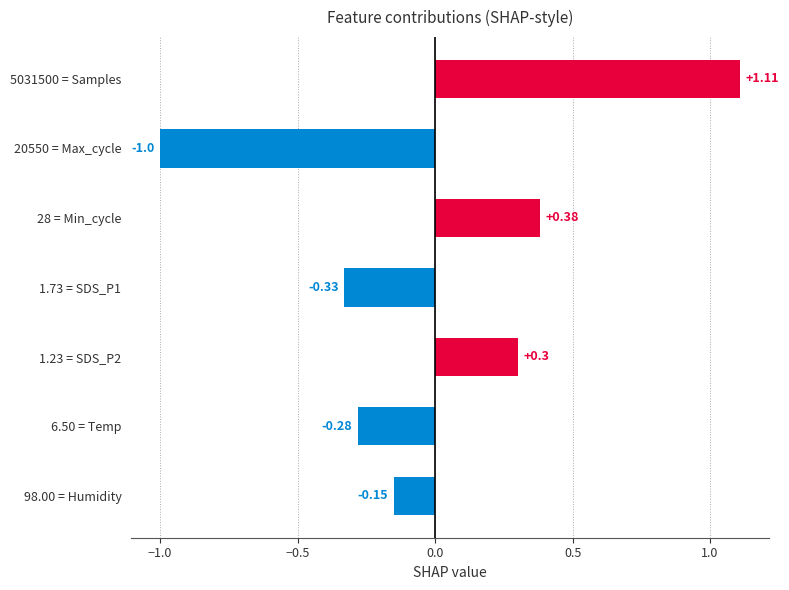

What is the difference between the second highest and second lowest values?

0.7